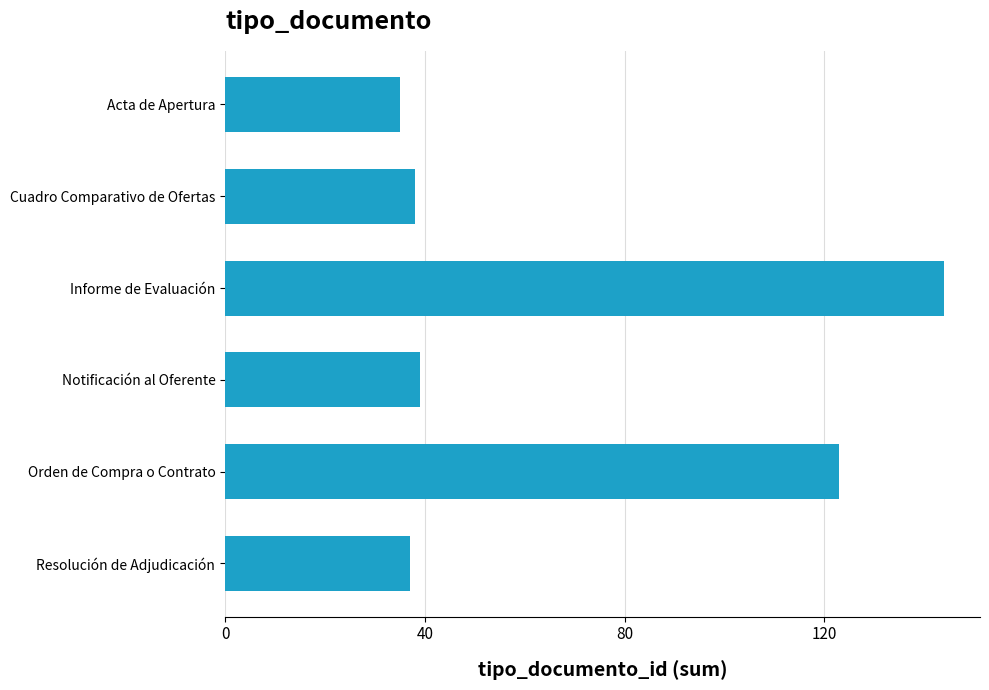

How many values are below 39?

3